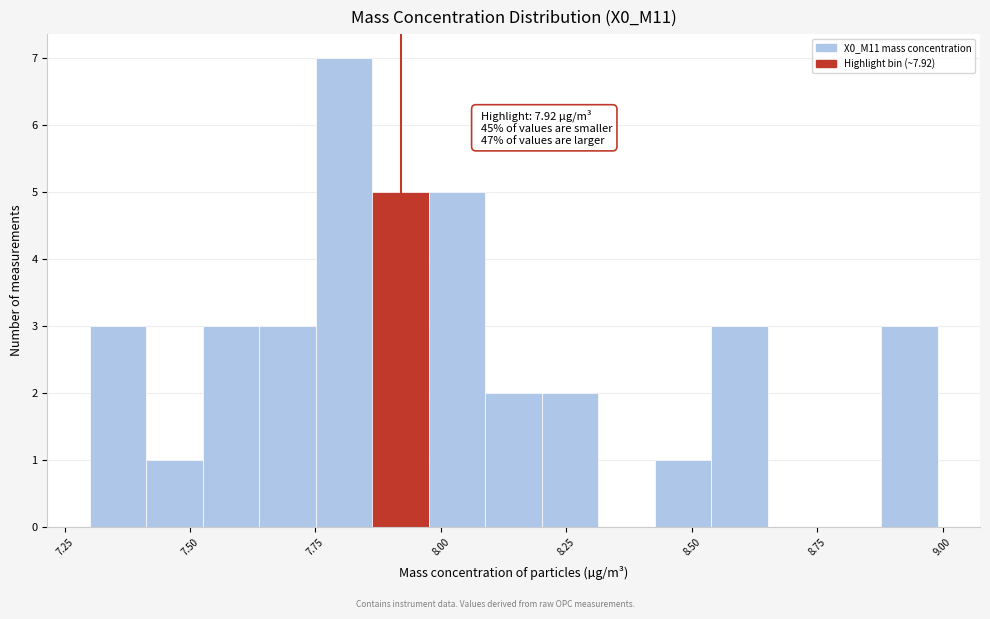

Read against the x-axis, roughly where is the centre of the tallest bar?

7.80